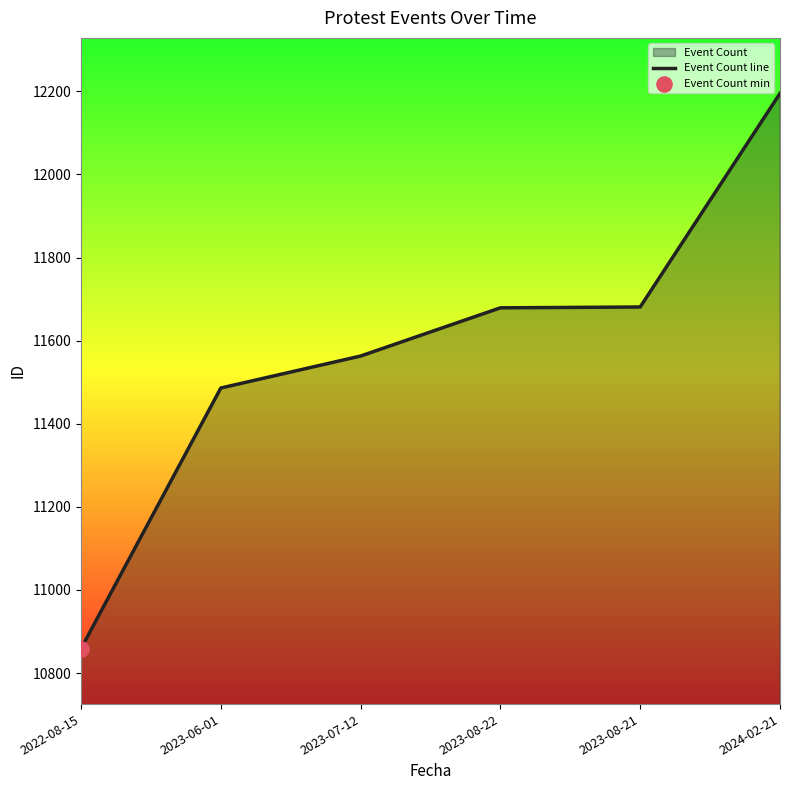

What is the change in value from 2023-06-01 to 2023-08-22?

+193